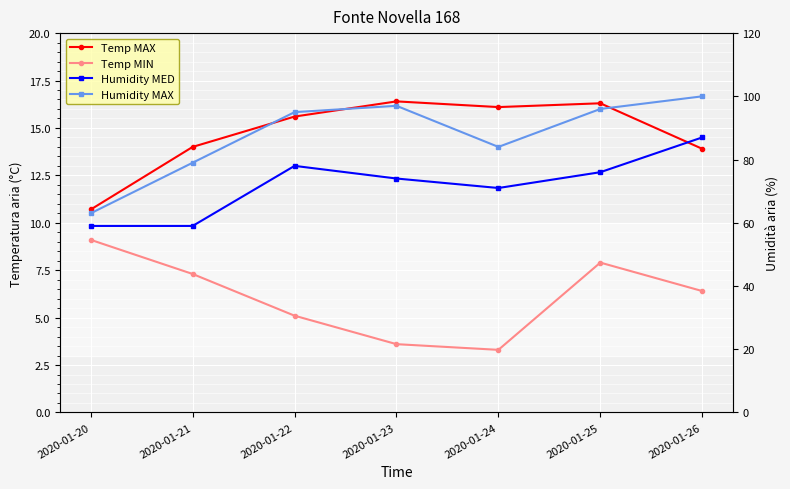

What is the sum of the Humidity MAX values at 2020-01-20 and 2020-01-26?

163.0